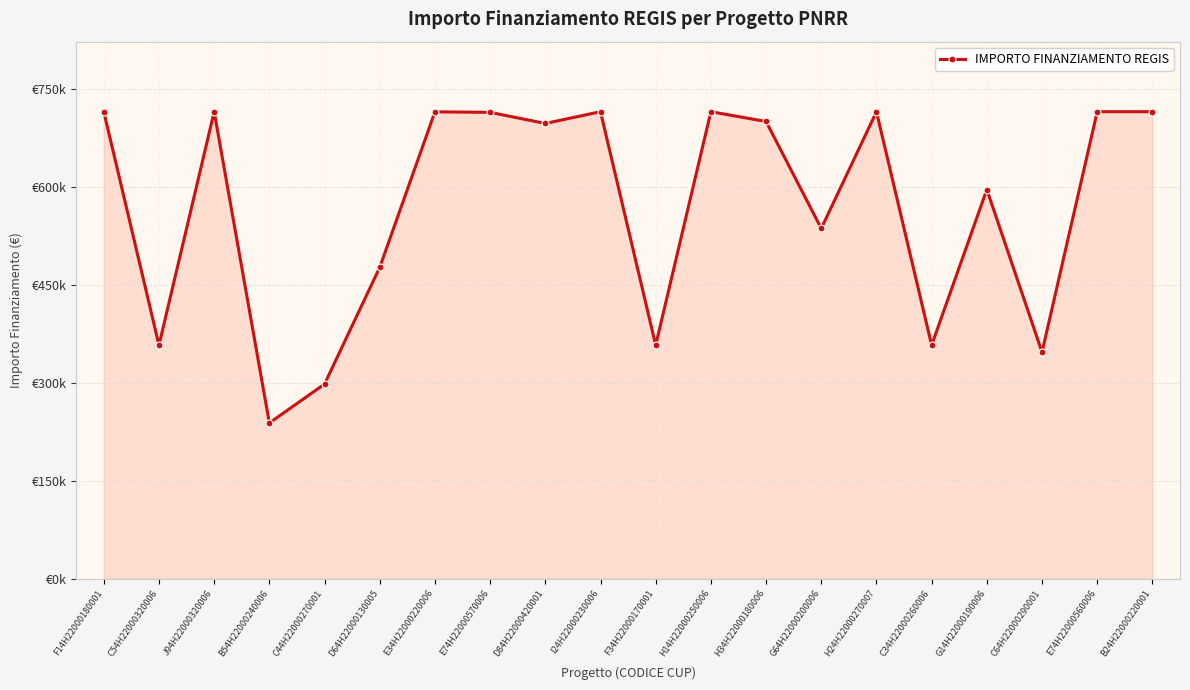

True or false: the data shows 714994.0 at H14H22000250006.

True